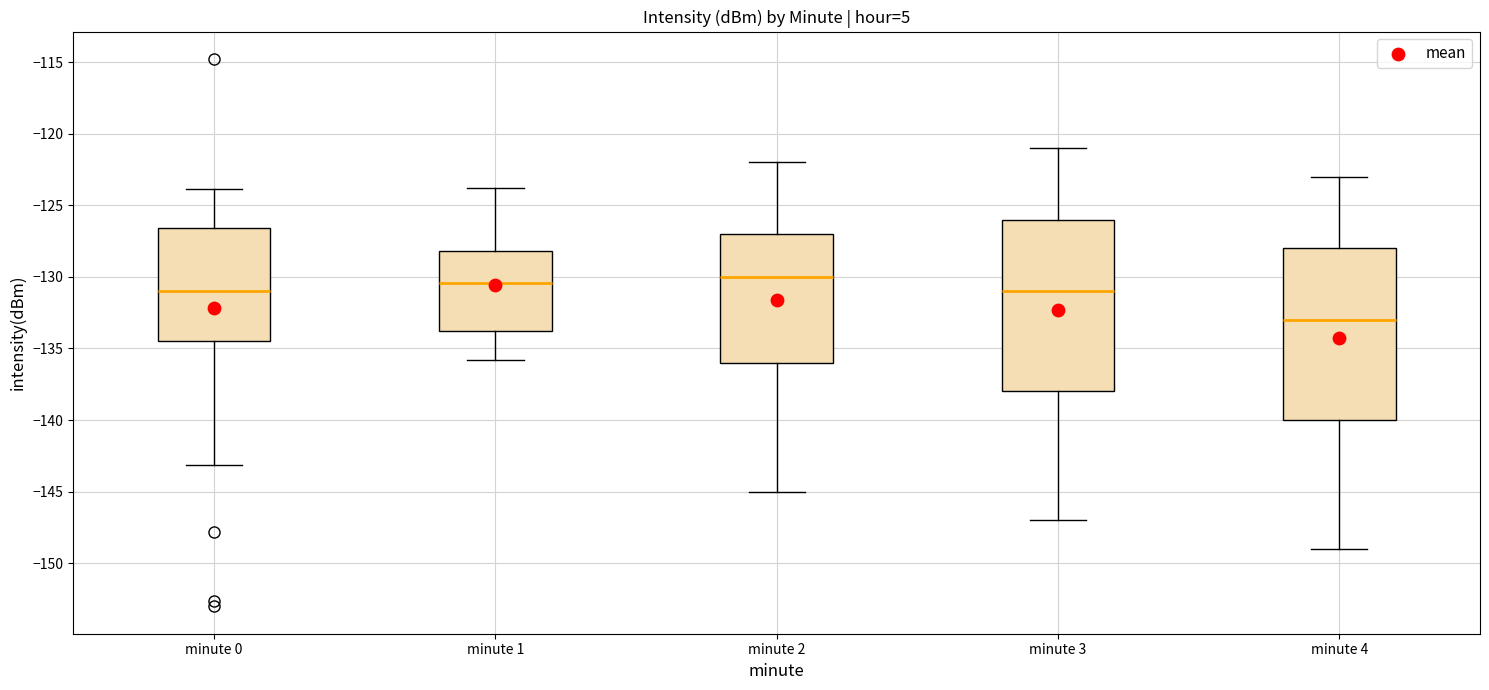

Reading left to right, read every box against the y-axis: the position of its median line, the range the box covers, and the ends of its whiskers. The values are not printed on the chart, so give them approximately, as read against the axis.

minute 0: median -131.0, box -134.5 to -126.5, whiskers -143.0 to -124.0
minute 1: median -130.5, box -134.0 to -128.0, whiskers -136.0 to -124.0
minute 2: median -130.0, box -136.0 to -127.0, whiskers -145.0 to -122.0
minute 3: median -131.0, box -138.0 to -126.0, whiskers -147.0 to -121.0
minute 4: median -133.0, box -140.0 to -128.0, whiskers -149.0 to -123.0